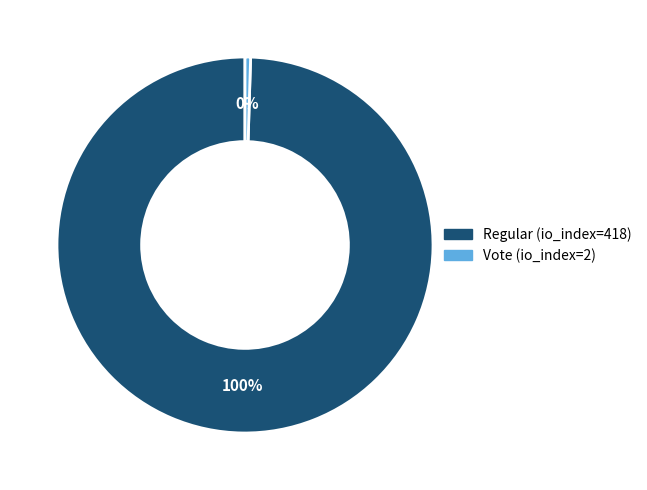

Which category has the smallest portion of the pie?

Vote (io_index=2)